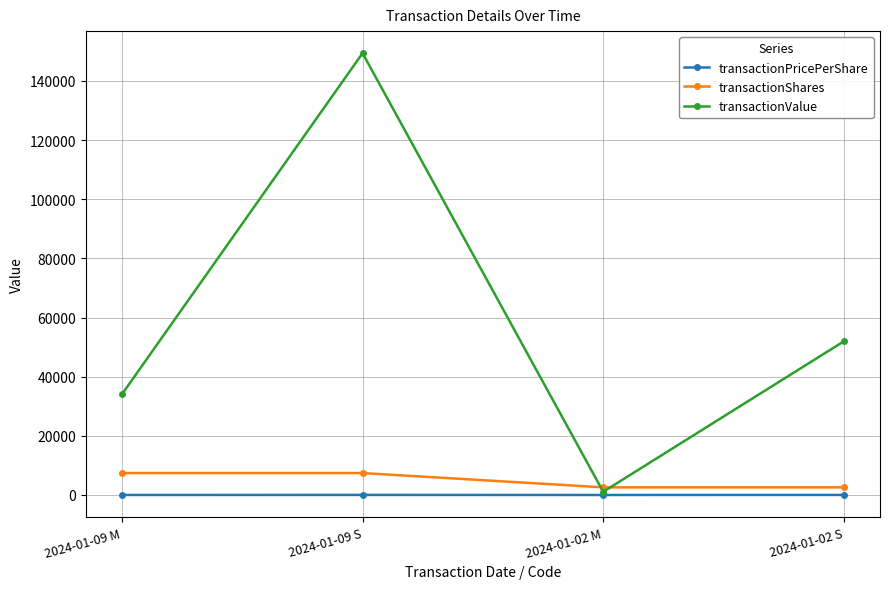

Between 2024-01-09 S and 2024-01-02 M, which series saw the biggest shift?

transactionValue